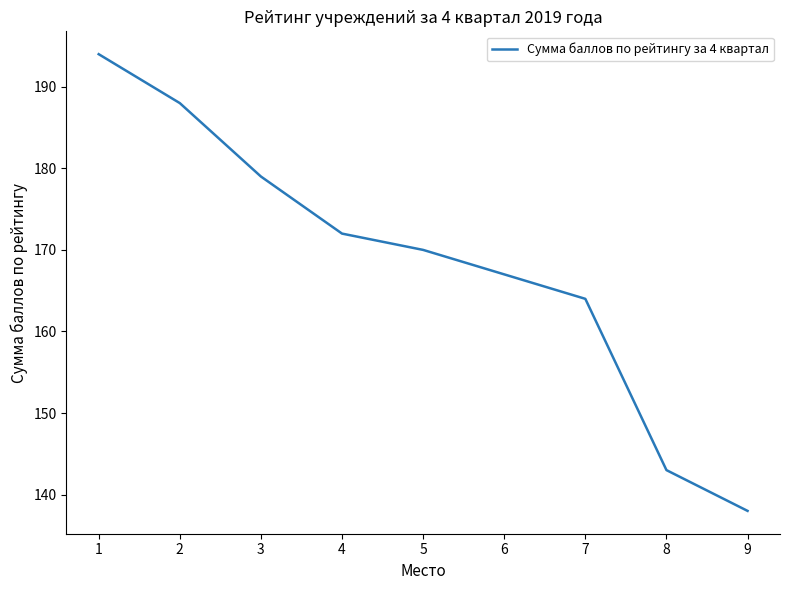

Does the chart display data point markers on the line(s)?

No